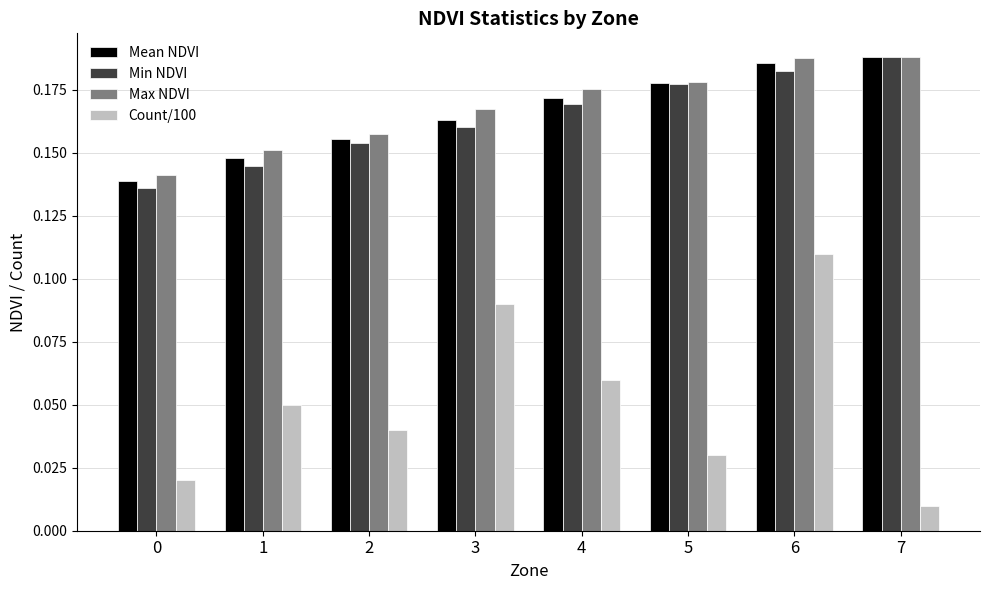

Count the Mean NDVI values in the range 0 to 1.

8